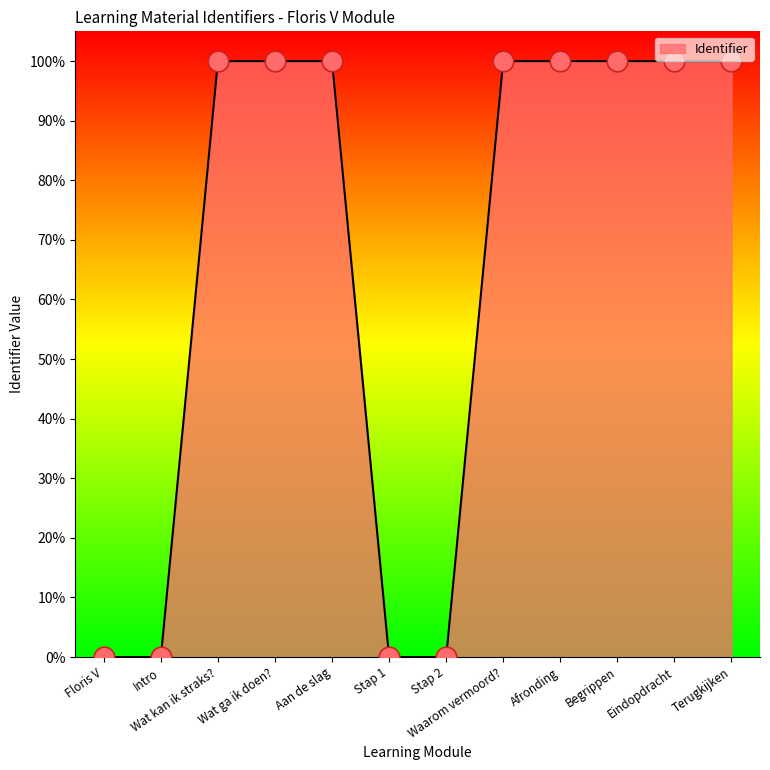

Between Stap 1 and Begrippen, which is larger?

Begrippen